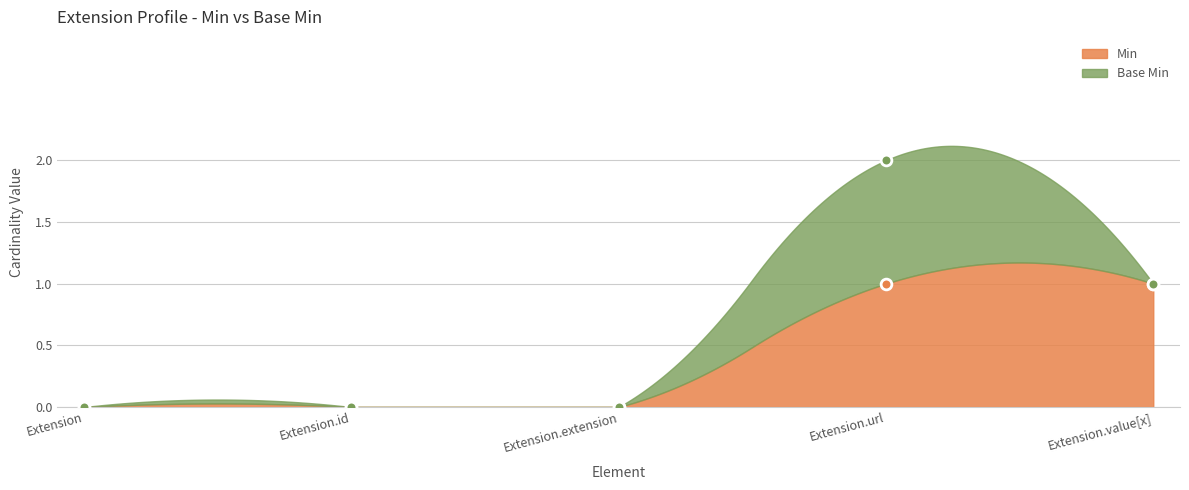

Between Extension.value[x] and Extension.extension, which is larger?

Extension.value[x]